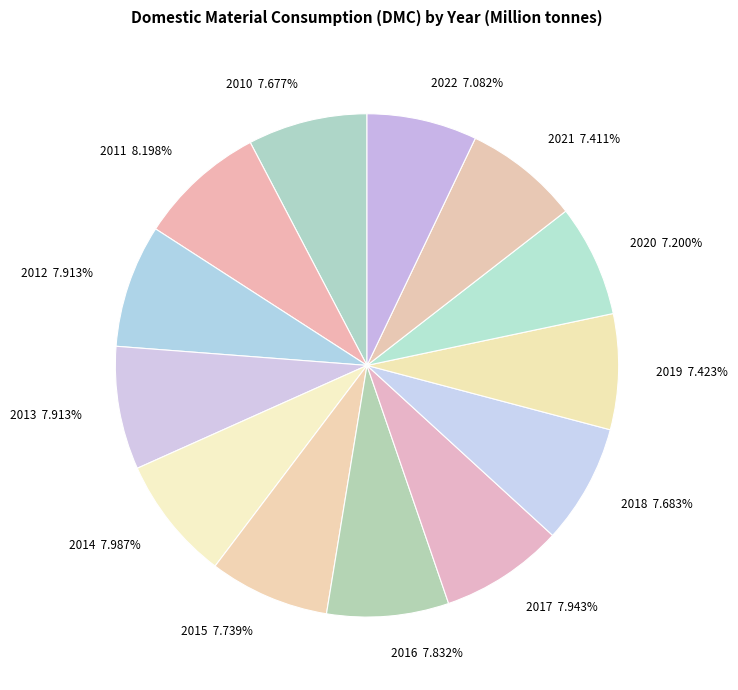

To the nearest percent, what is the combined percentage of 2016 and 2014?

16%